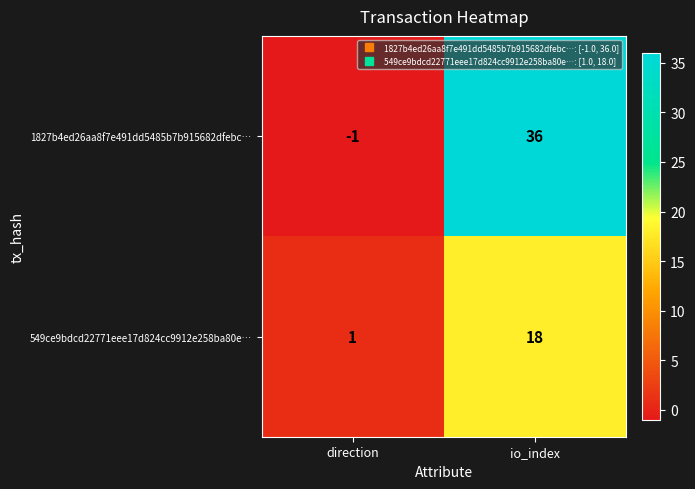

Reading left to right, what are all the values shown in this chart?

1827b4ed26aa8f7e491dd5485b7b915682dfebc…: -1	36
549ce9bdcd22771eee17d824cc9912e258ba80e…: 1	18